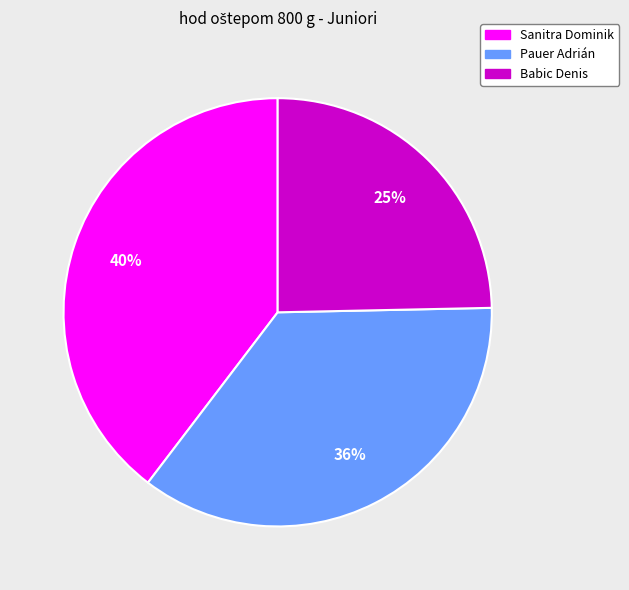

Which category has the biggest portion of the pie?

Sanitra Dominik